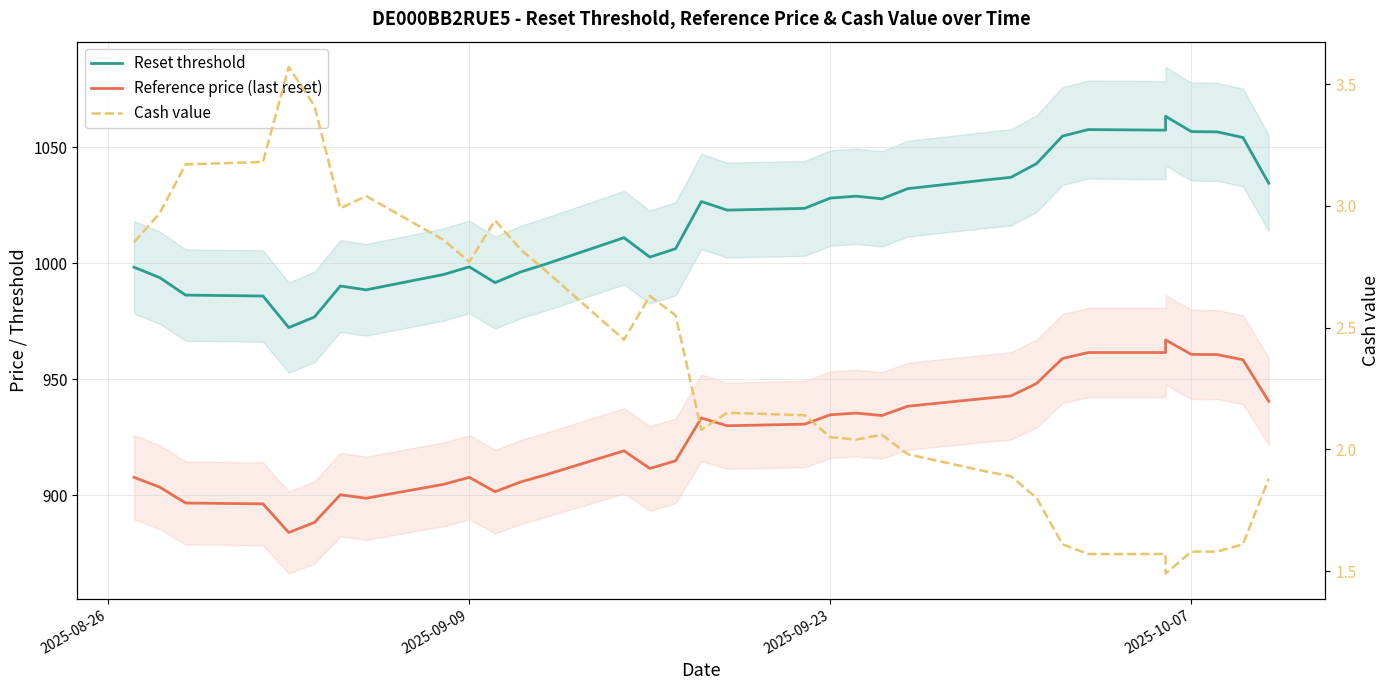

How many series are shown in this chart?

3